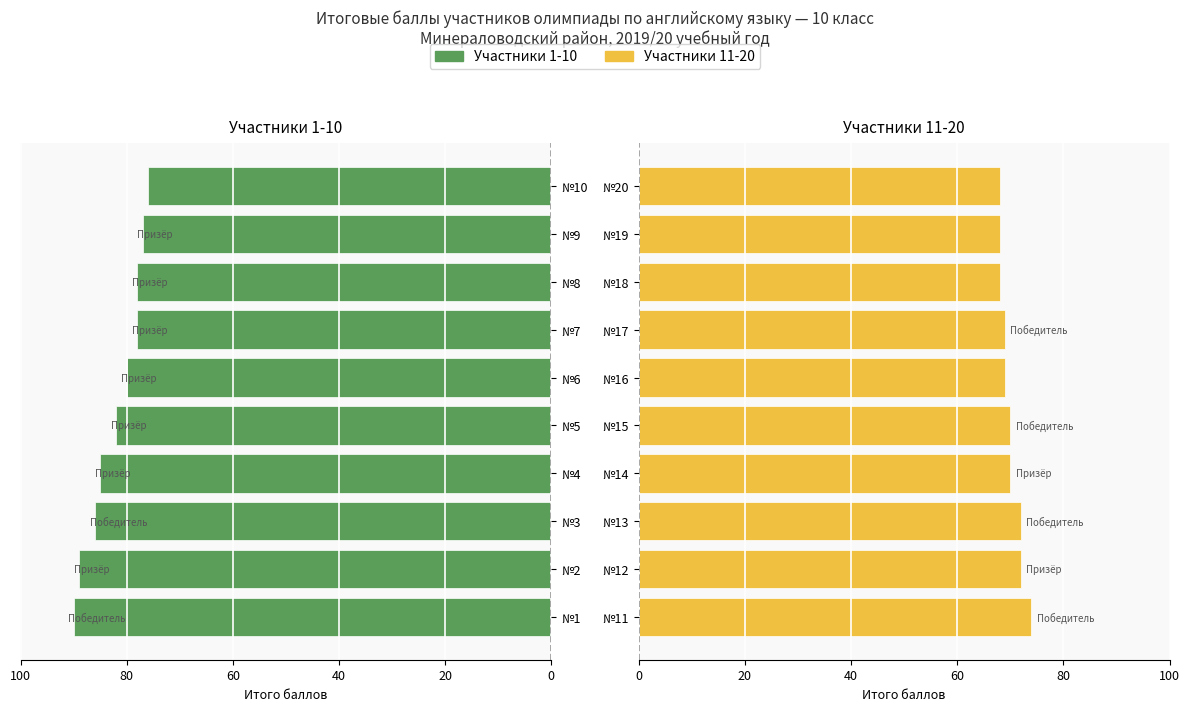

What is the difference between the maximum and minimum values in the Задание 1-5 (следующие 10) series?

6